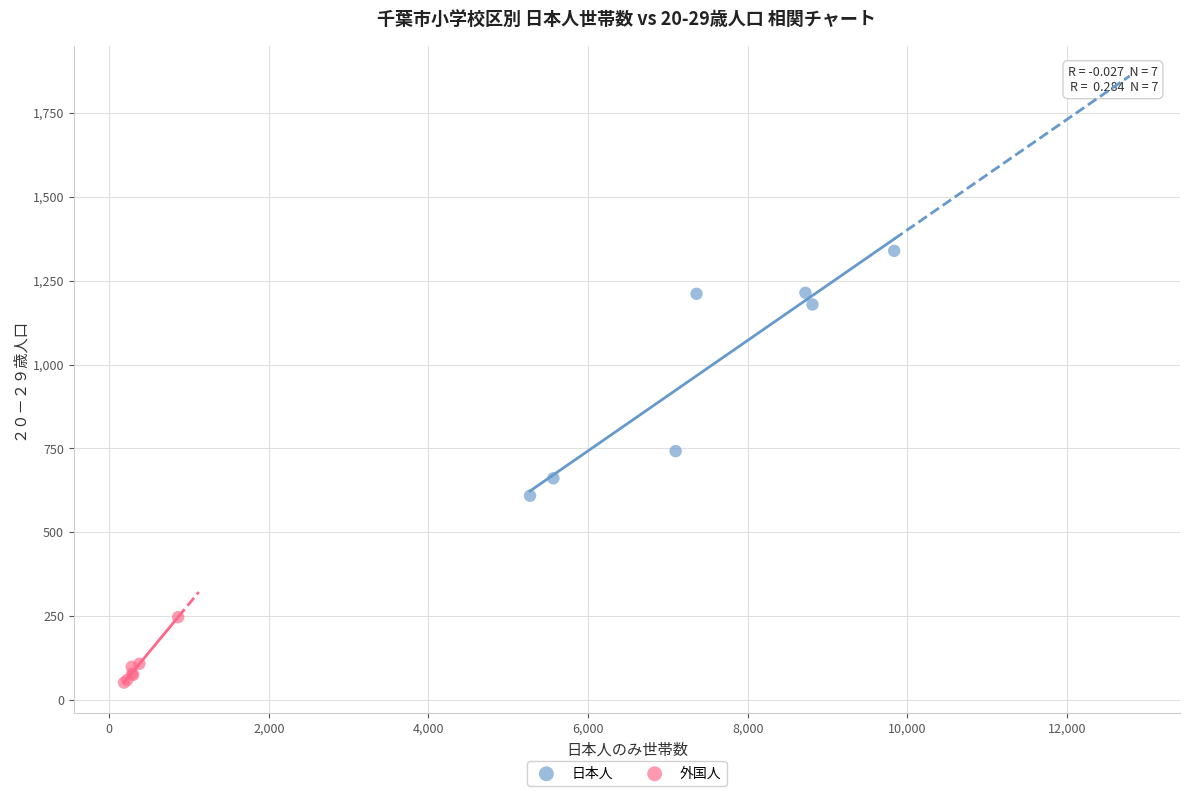

What are all the series names shown in the legend?

日本人, 外国人